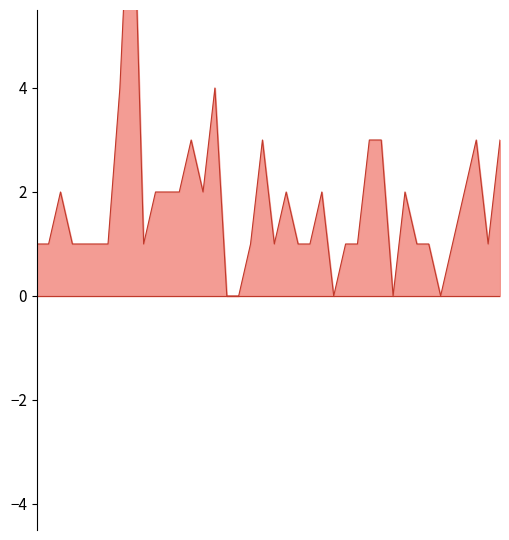

How many points are higher than both their immediate neighbors (excluding endpoints)?

9